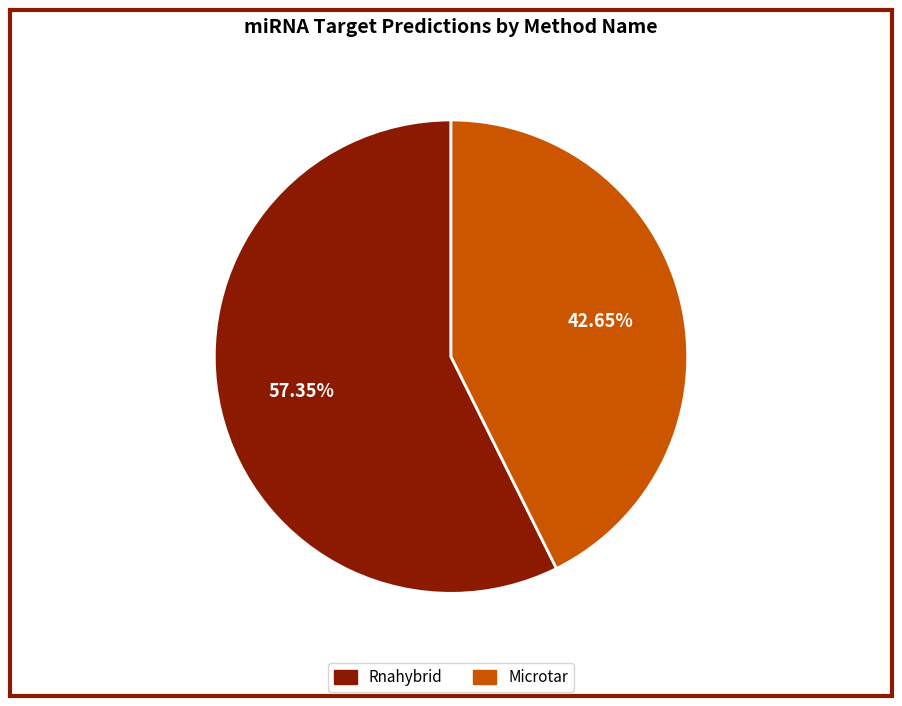

What is the smallest slice in the pie chart?

Microtar